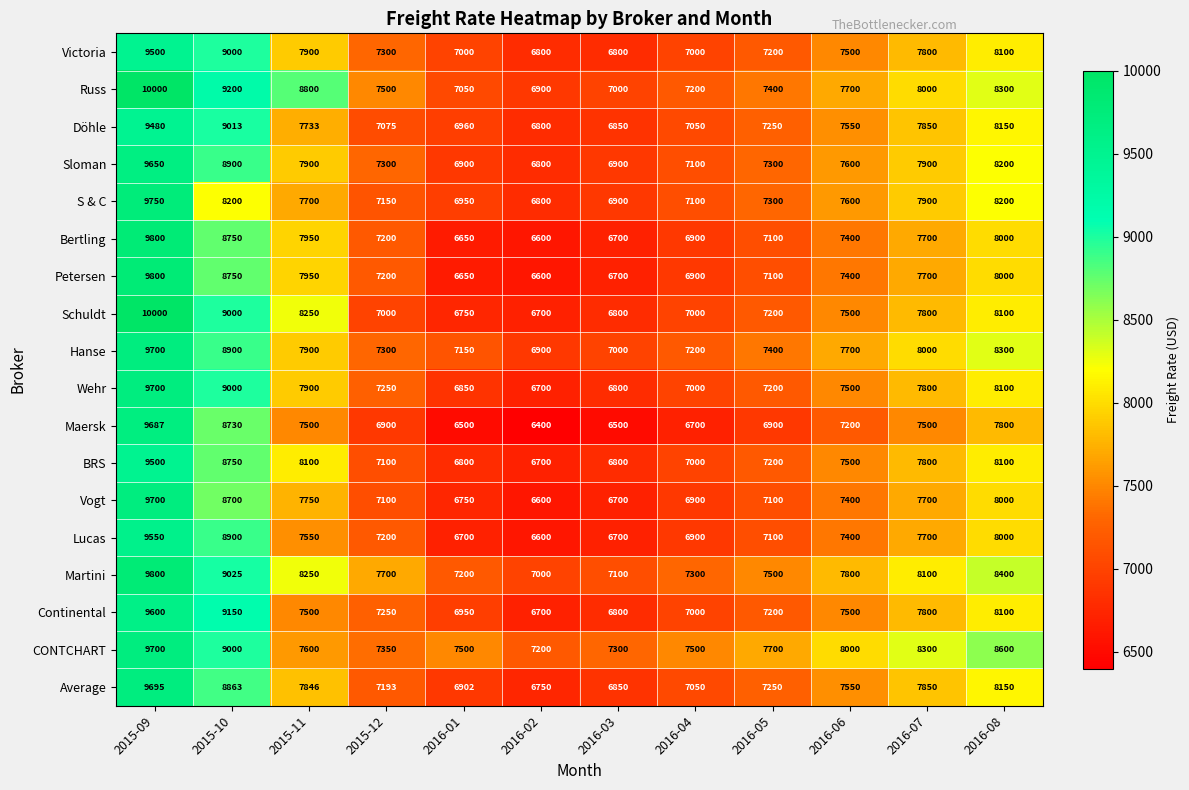

Which label corresponds to the smallest value in the chart?

2016-02